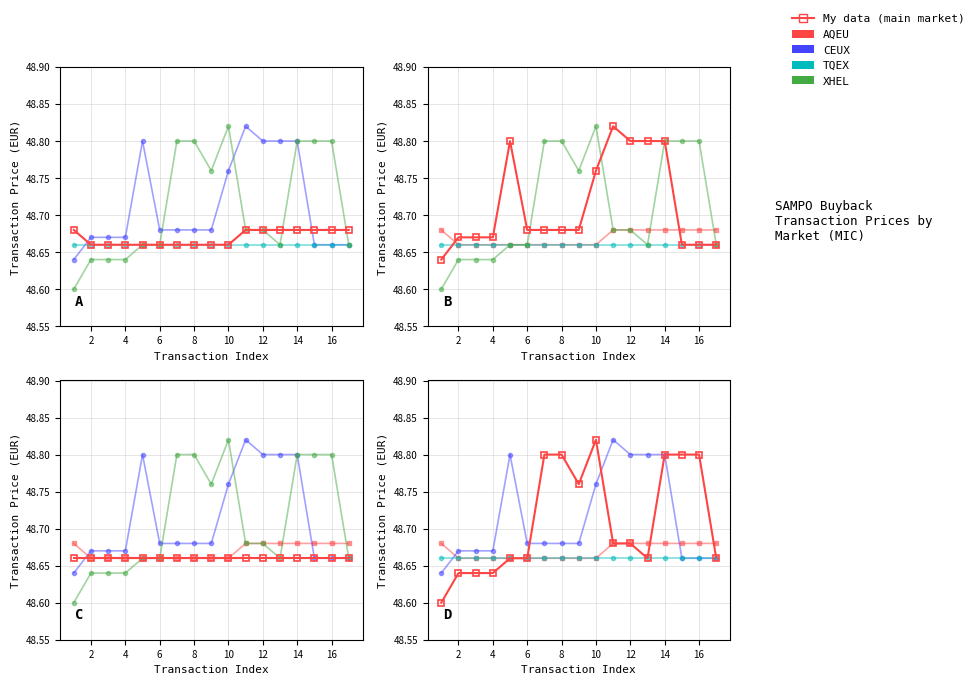

Count the AQEU values in the range 48 to 49.

17